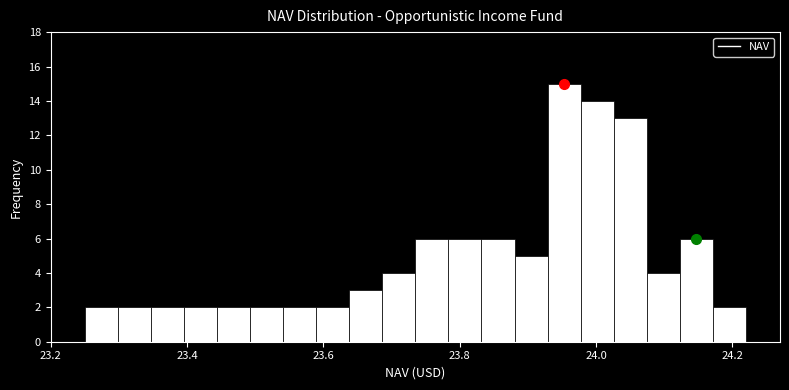

Read against the x-axis, roughly where is the centre of the tallest bar?

23.96